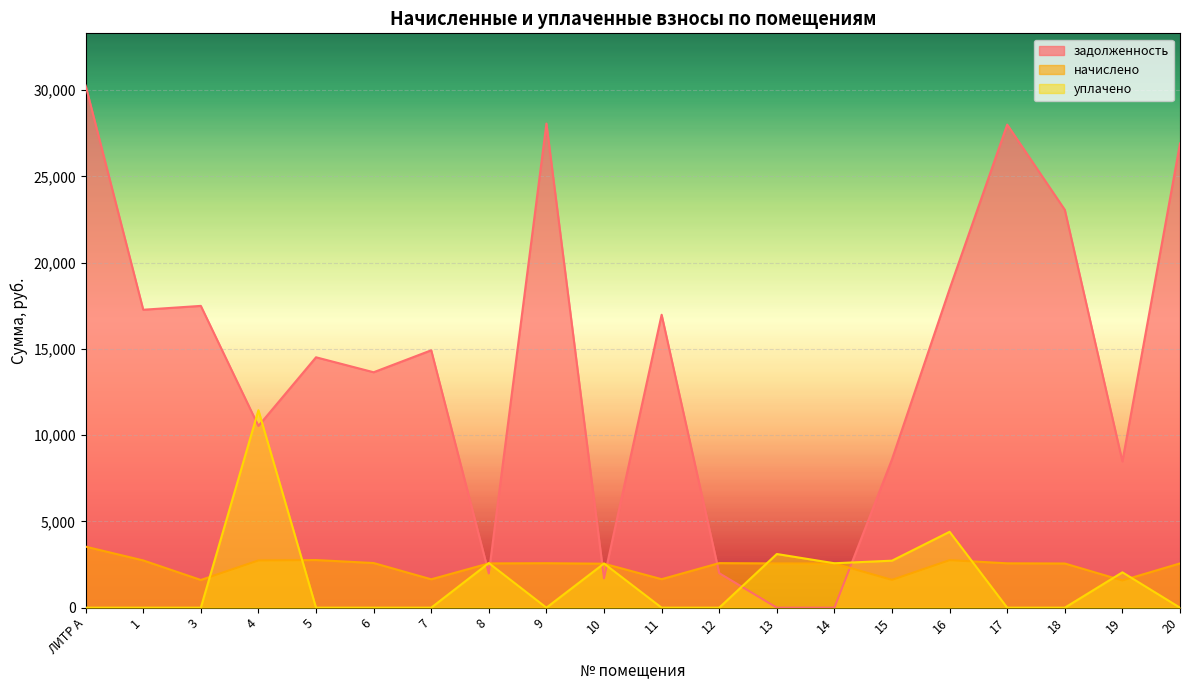

What is the maximum value for задолженность?

30272.5